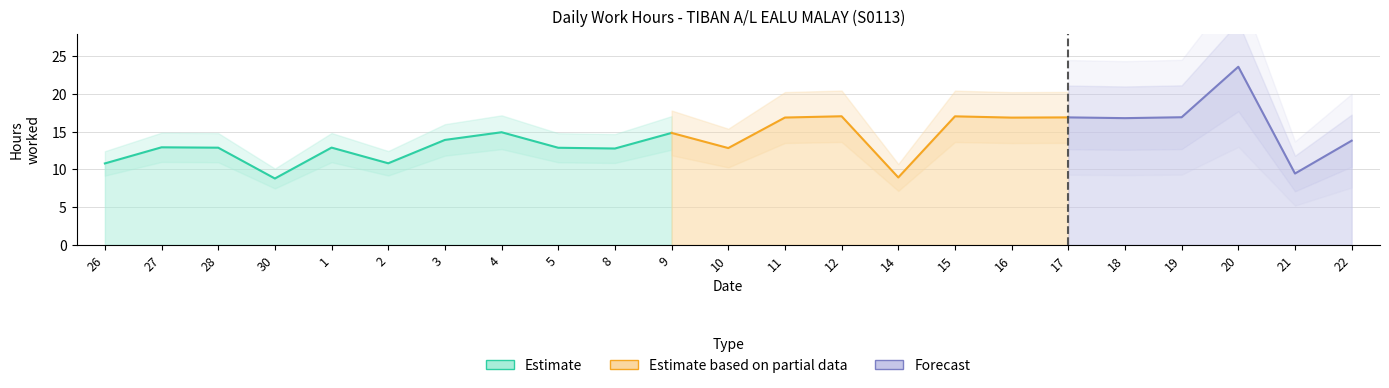

Reading left to right, what are all the values shown in this chart?

26=10.8	27=12.9	28=12.9	30=8.8	1=12.9	2=10.8	3=13.9	4=14.9	5=12.9	8=12.8	9=14.8	10=12.8	11=16.9	12=17.1	14=8.9	15=17.1	16=16.9	17=16.9	18=16.8	19=16.9	20=23.6	21=9.5	22=13.8